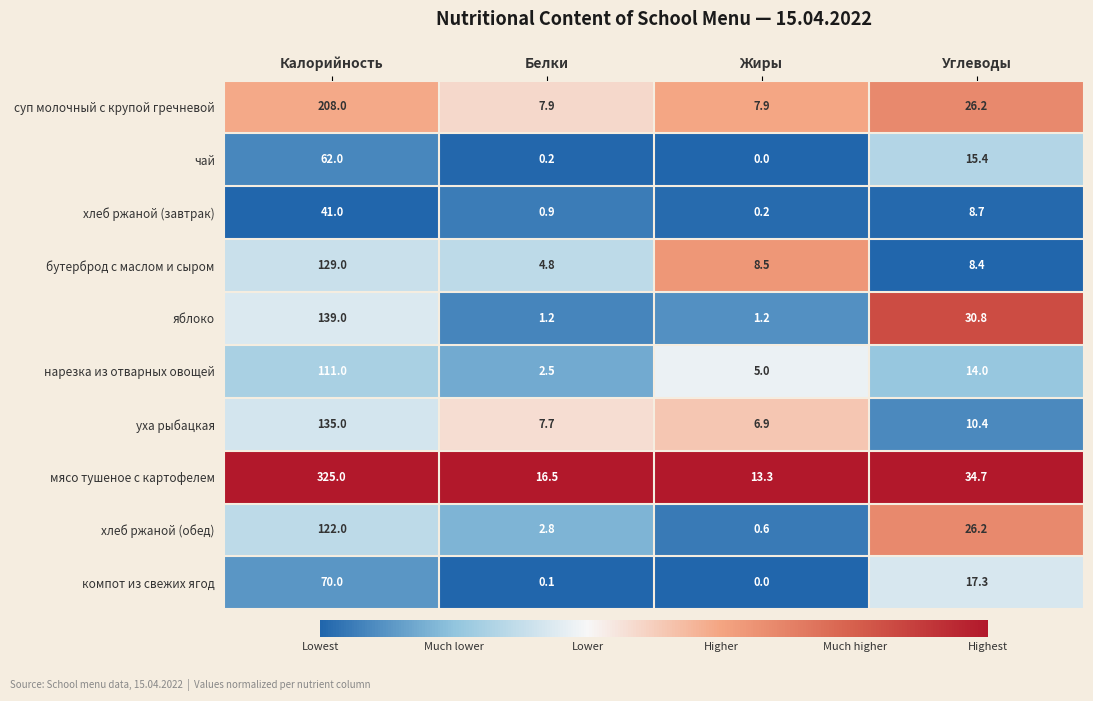

The value of уха рыбацкая at Жиры is 6.9. True or false?

True